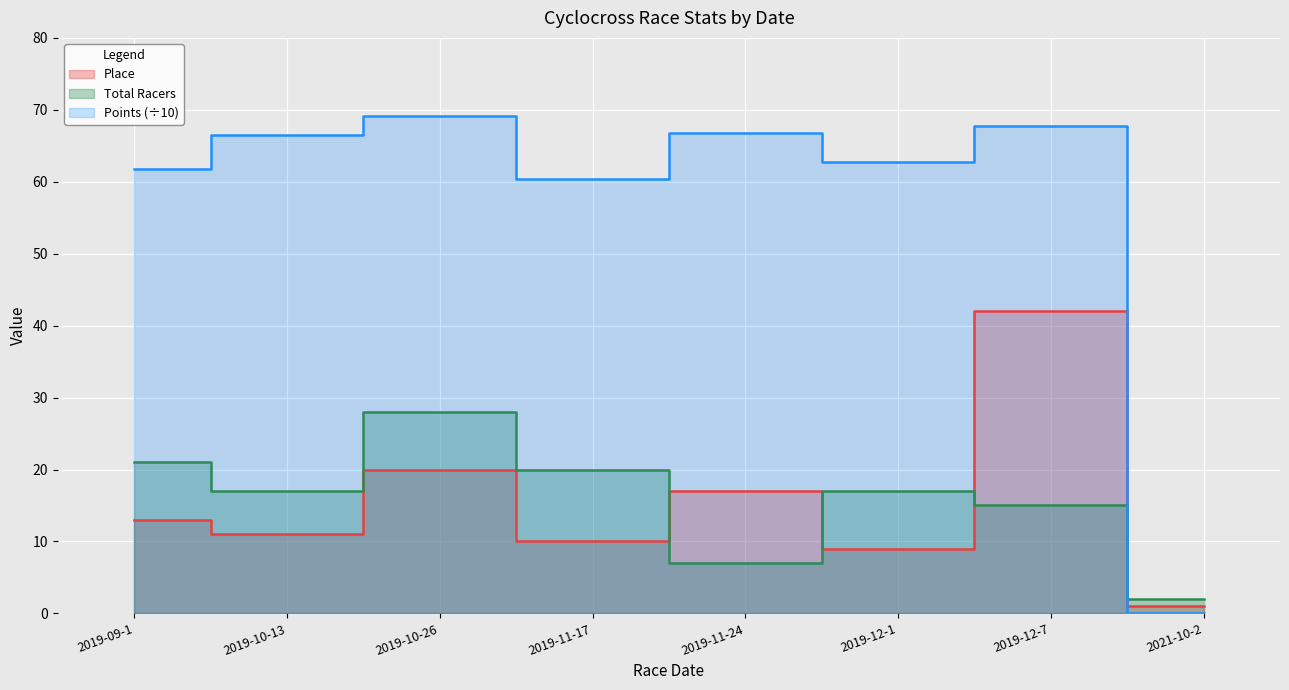

What is the highest value of the Total Racers series?

28.0